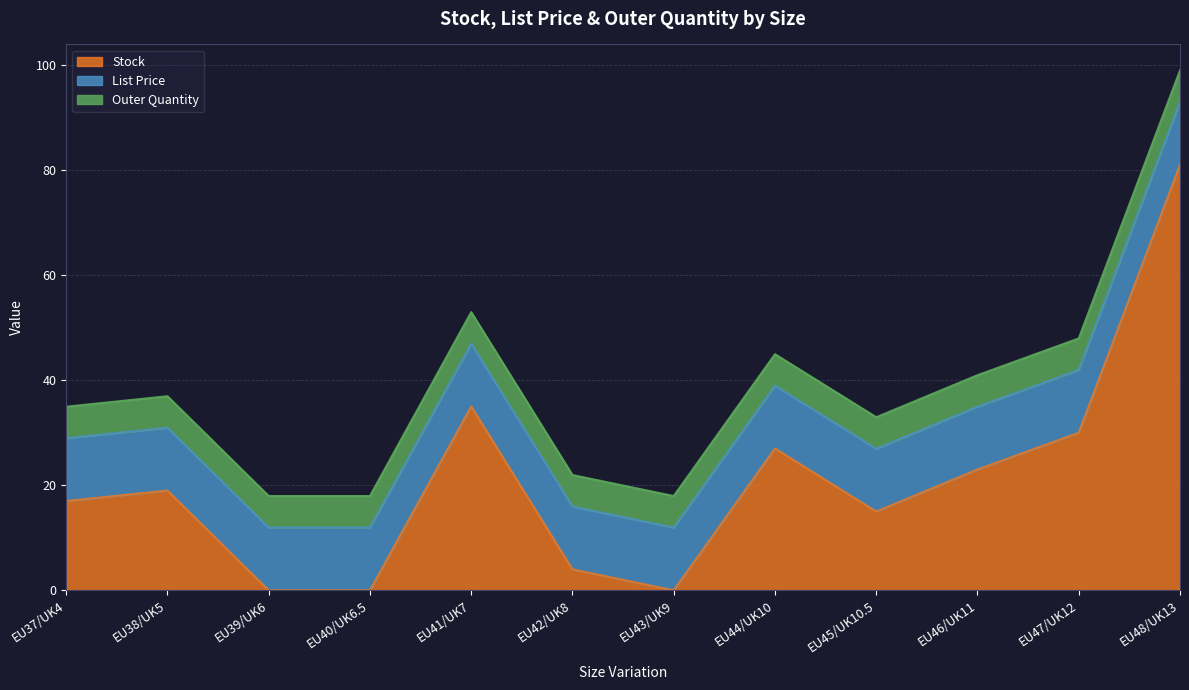

The Stock series shows 9.8 at EU46/UK11. True or false?

False